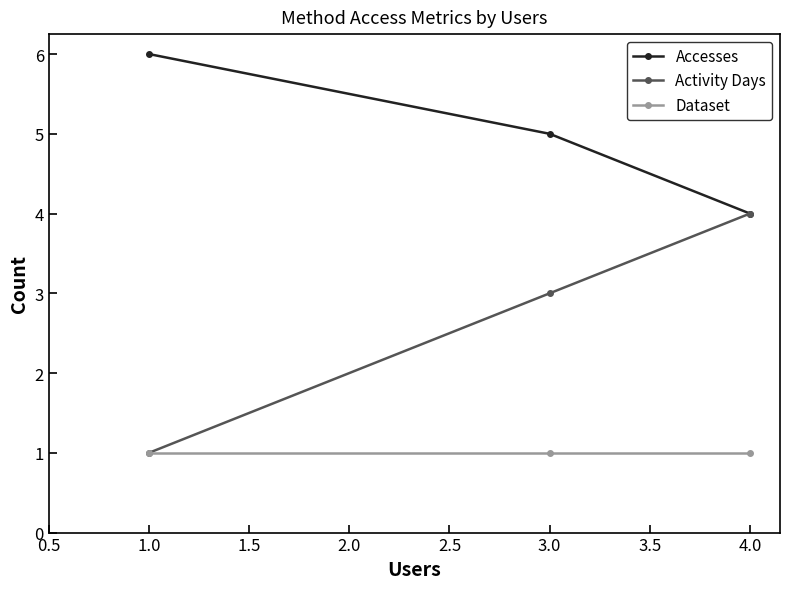

Is the value of Dataset at 1.0 greater than the value of Activity Days at 3.0?

No